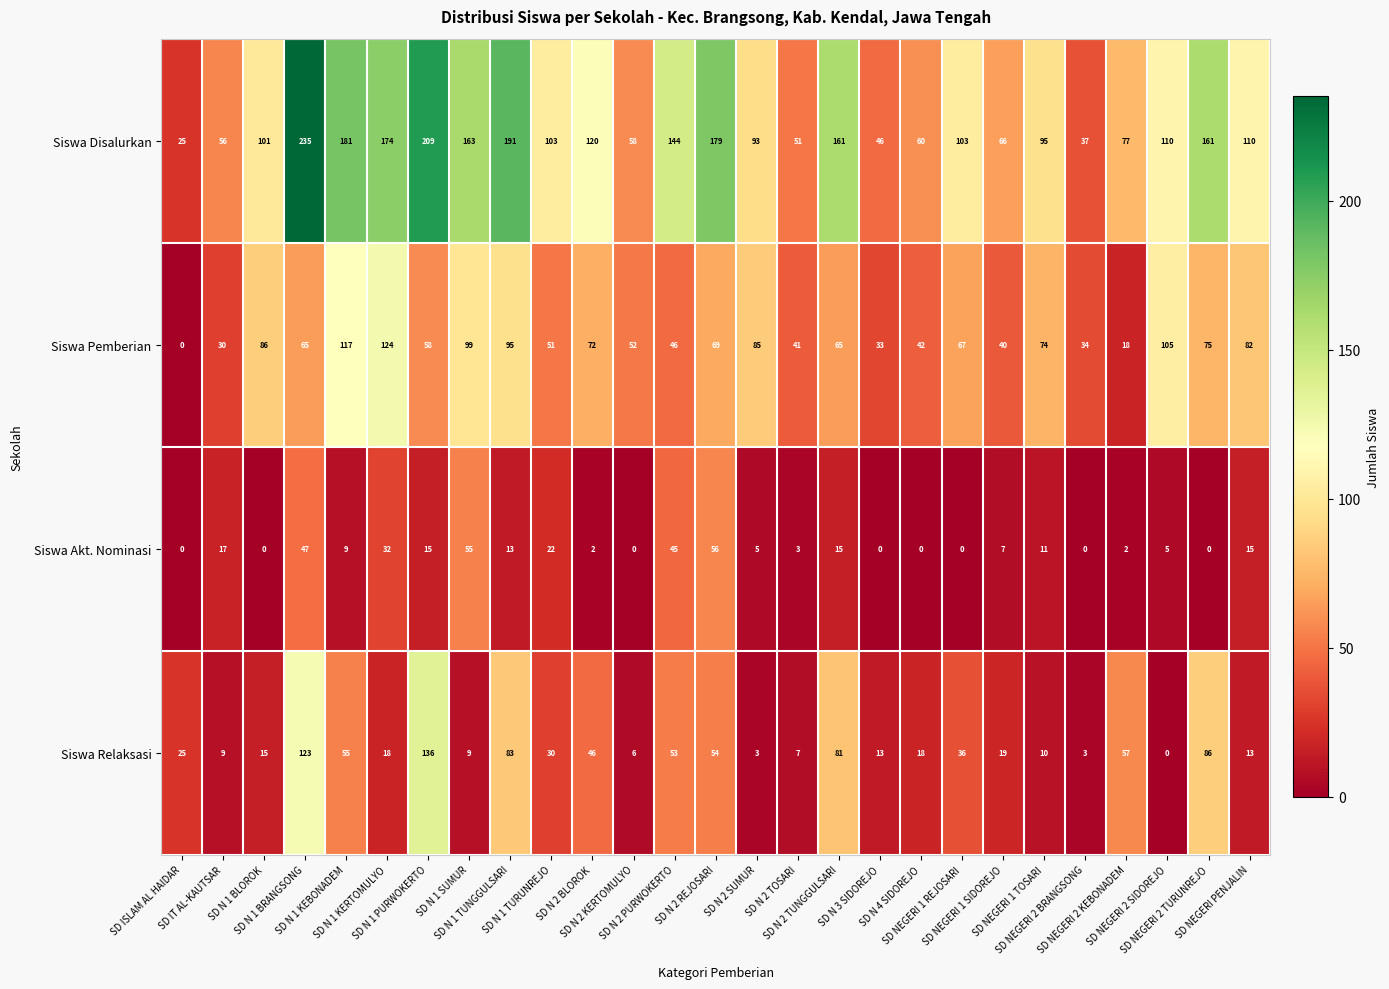

Which series changed the most between SD N 1 KERTOMULYO and SD N 4 SIDOREJO?

Siswa Disalurkan